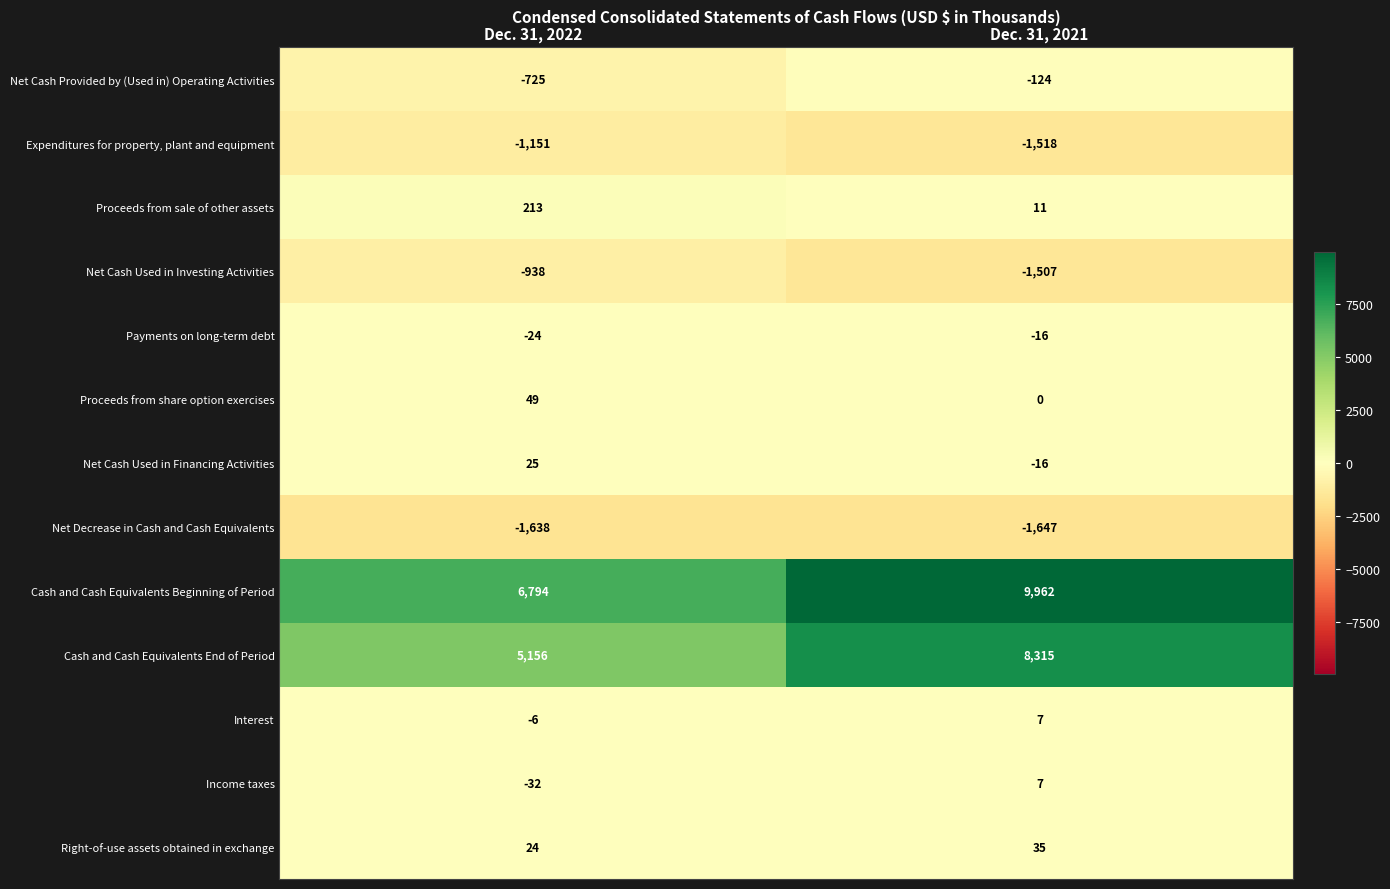

List the labels in order of Payments on long-term debt value, smallest first.

Dec. 31, 2022, Dec. 31, 2021